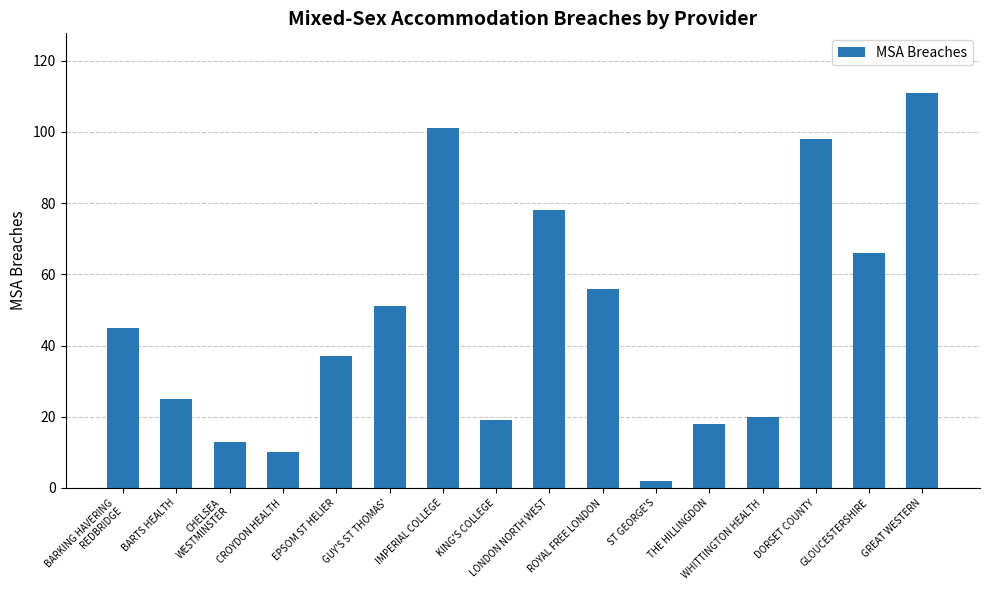

What position from the right is ST GEORGE'S?

6